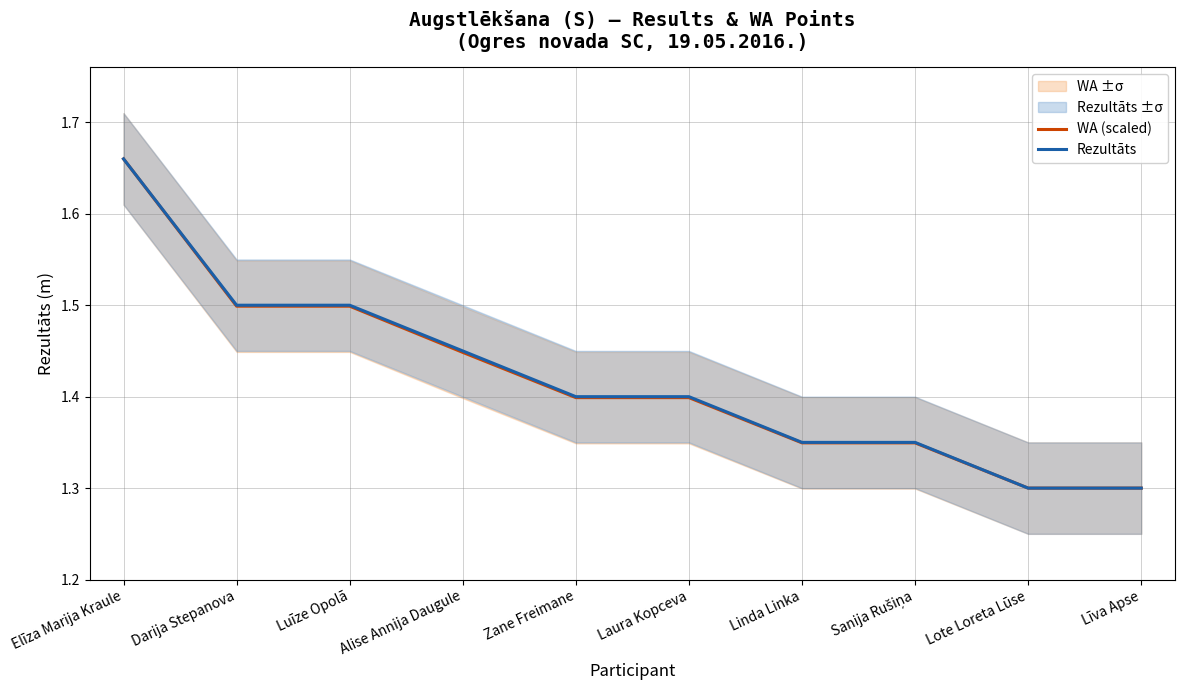

What is the total value across all series at Luīze Opolā?

3.0